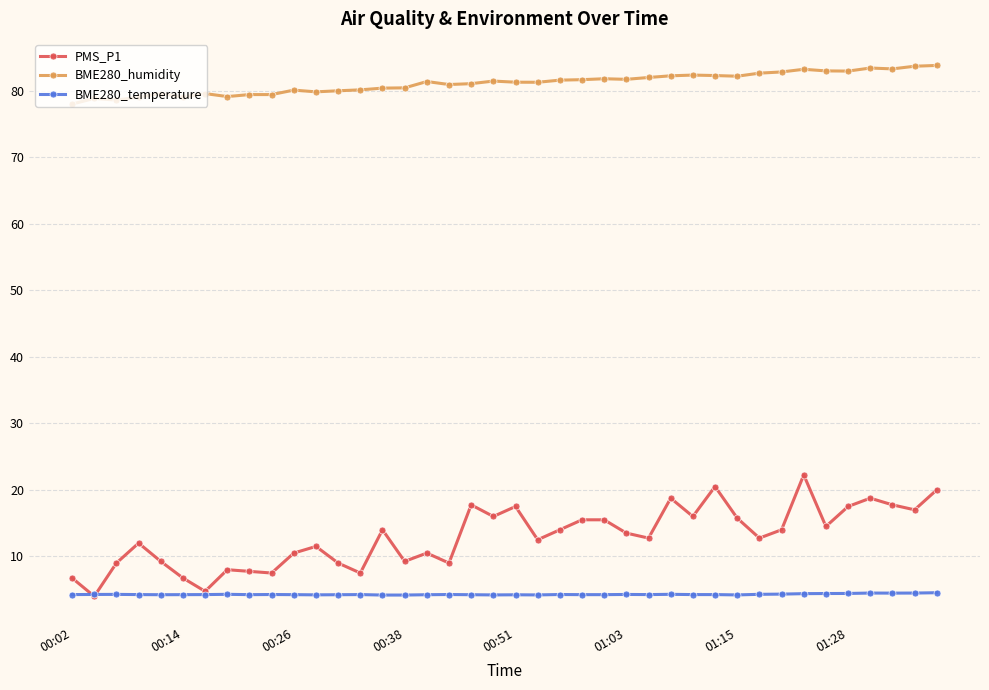

List the series in order of their peak value, highest first.

BME280_humidity, PMS_P1, BME280_temperature